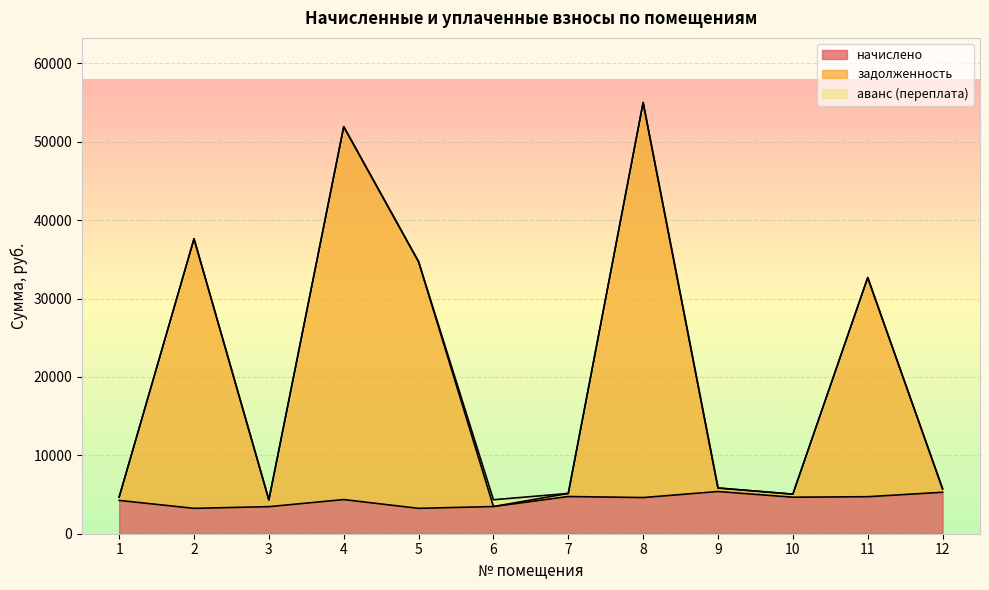

Is the value of начислено at 9 greater than the value of задолженность at 8?

No